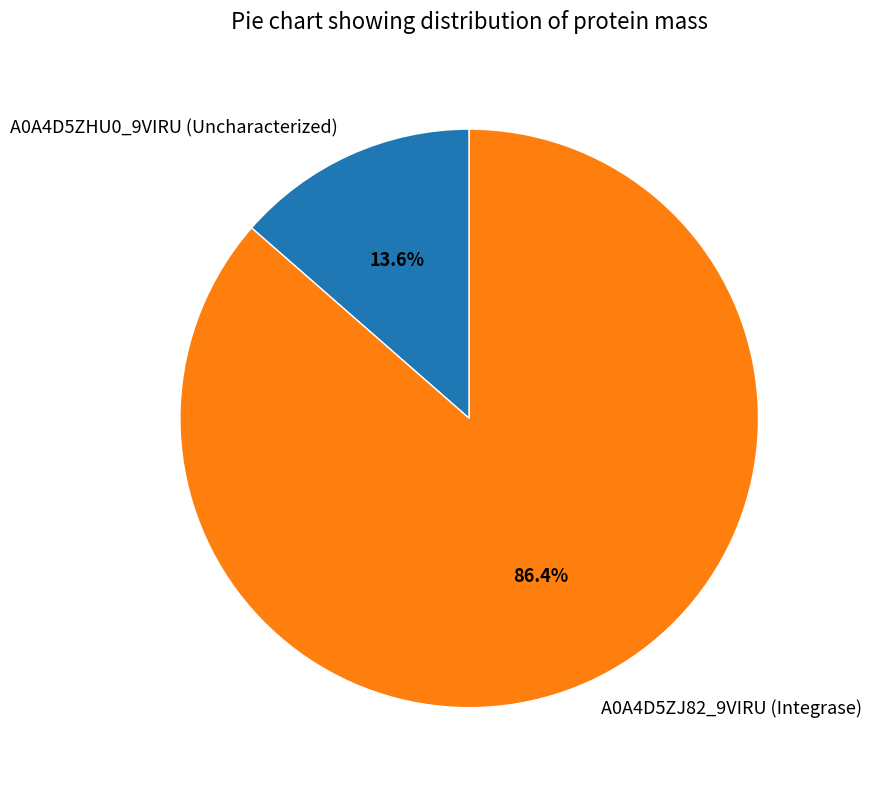

Rank the categories by value from highest to lowest.

A0A4D5ZJ82_9VIRU (Integrase), A0A4D5ZHU0_9VIRU (Uncharacterized)